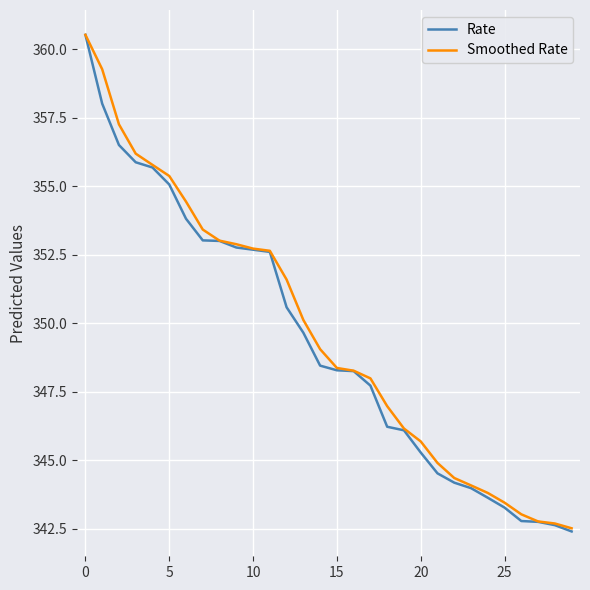

What is the smallest value displayed?

342.4